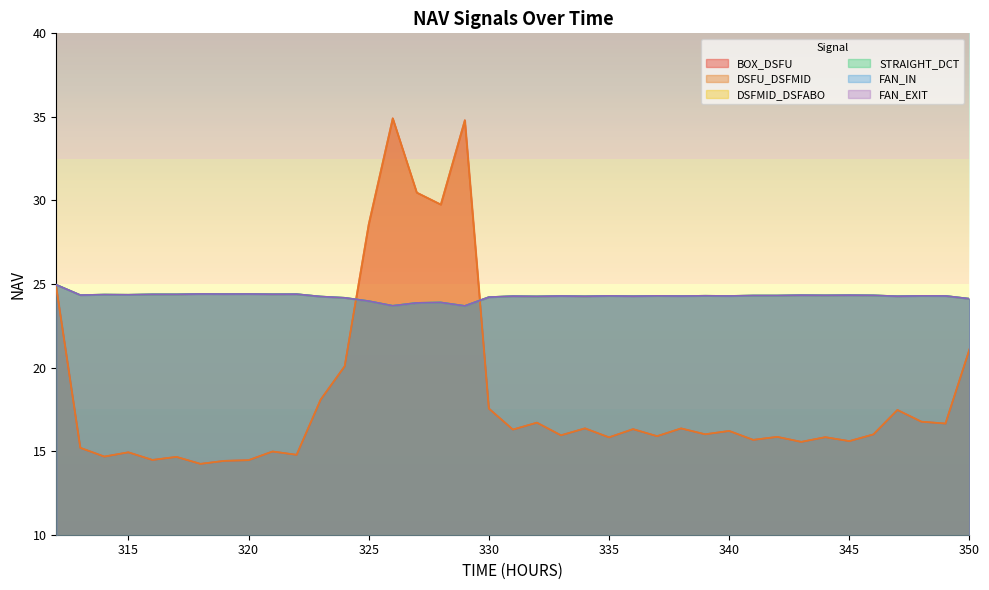

What is the sum of the DSFU_DSFMID values at 323 and 334?

34.4